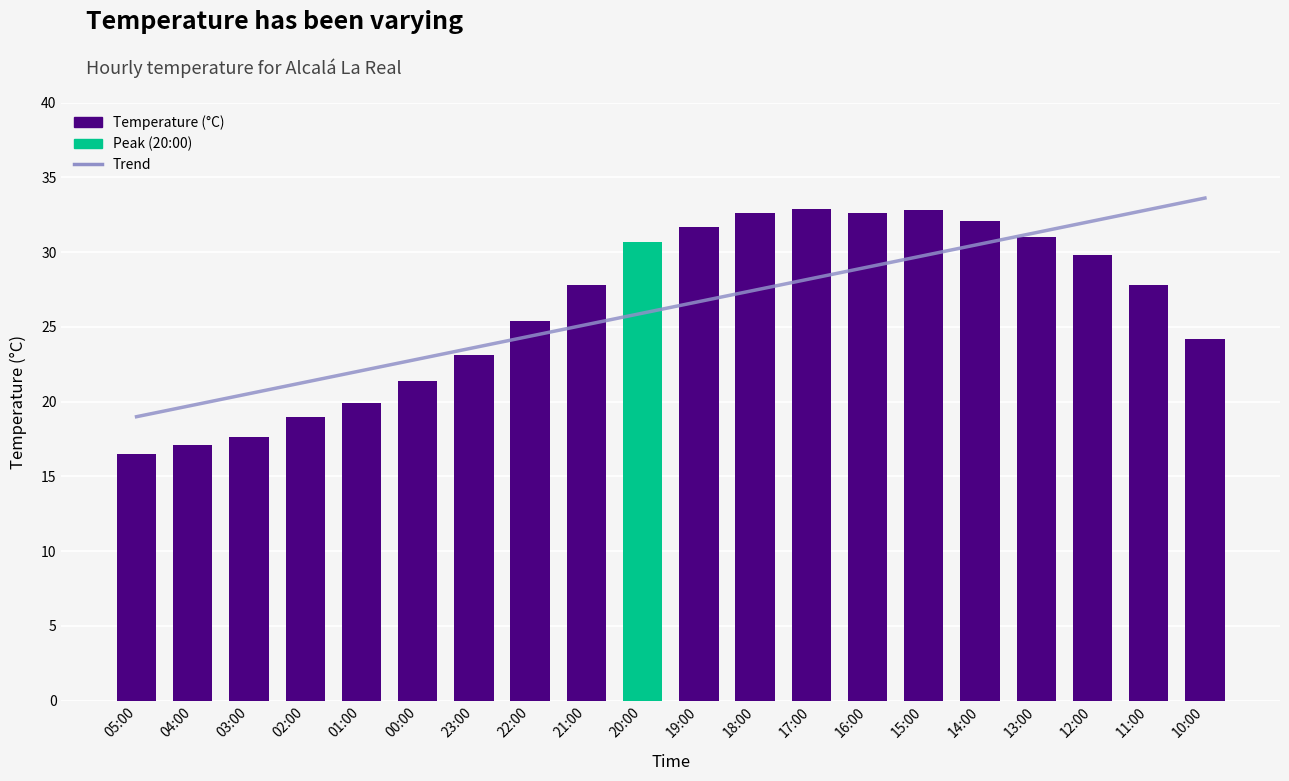

Rank the categories by value from highest to lowest.

17:00, 15:00, 18:00, 16:00, 14:00, 19:00, 13:00, 20:00, 12:00, 21:00, 11:00, 22:00, 10:00, 23:00, 00:00, 01:00, 02:00, 03:00, 04:00, 05:00